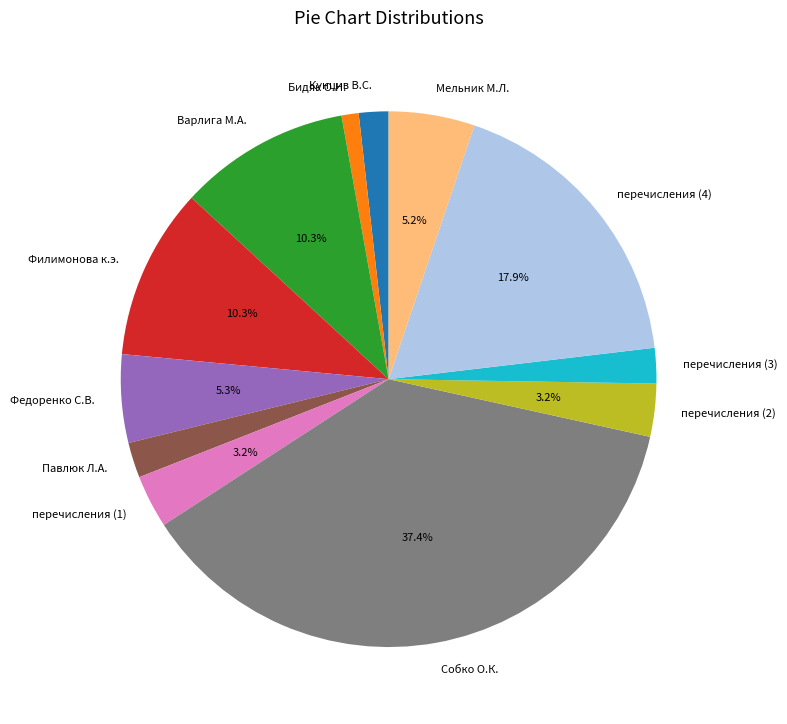

What is the ratio of the value at Павлюк Л.А. to the value at Бидяк О.Н.?

2.1